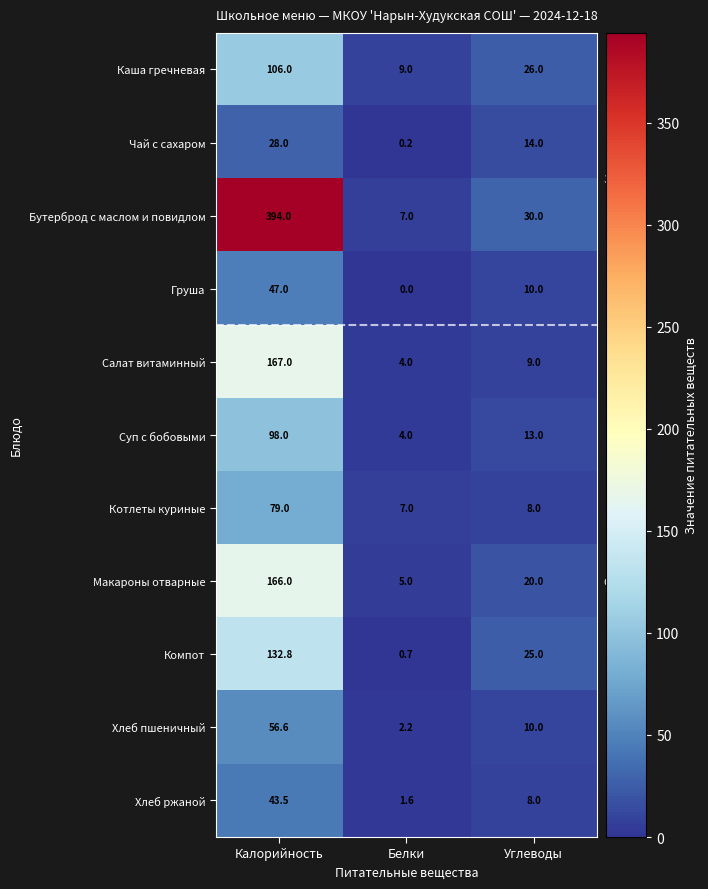

Is it true that Хлеб пшеничный equals 13.9 at Калорийность?

False